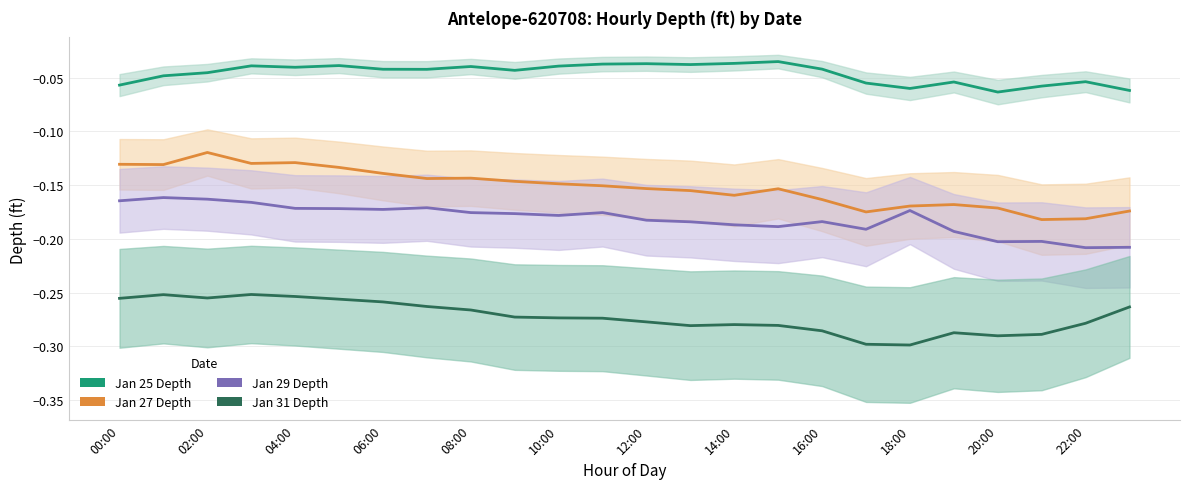

Is this an area chart (filled region under the line)?

No